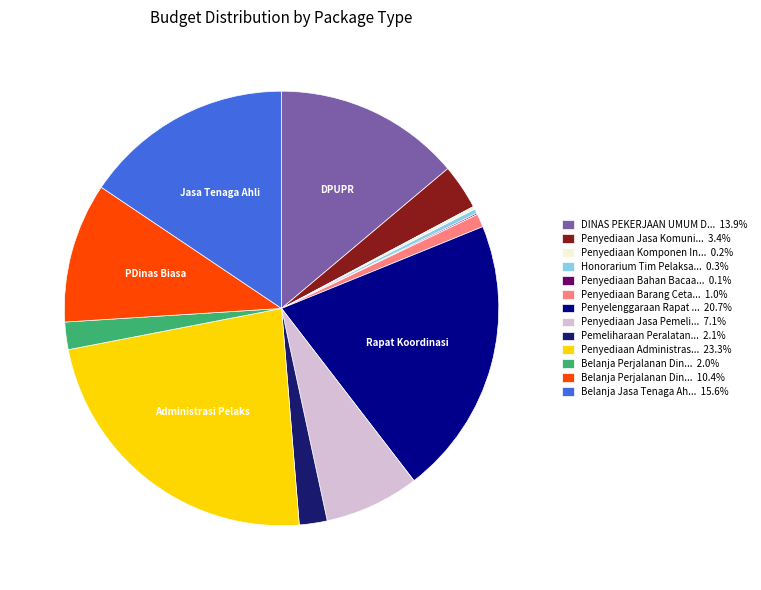

What is the ratio of the value at Penyediaan Jasa Komuni... 3.4% to the value at Honorarium Tim Pelaksa... 0.3%?

10.1